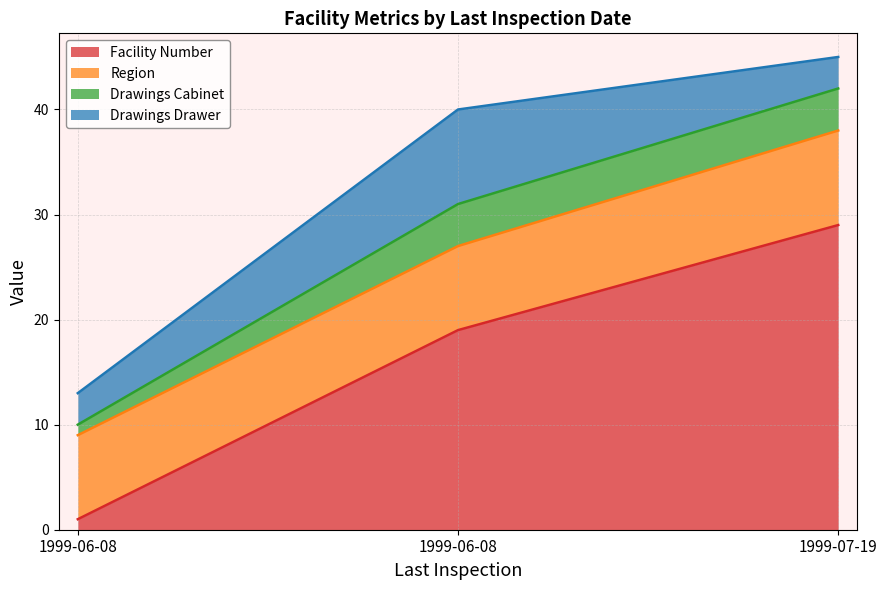

Does the chart display data point markers on the line(s)?

No